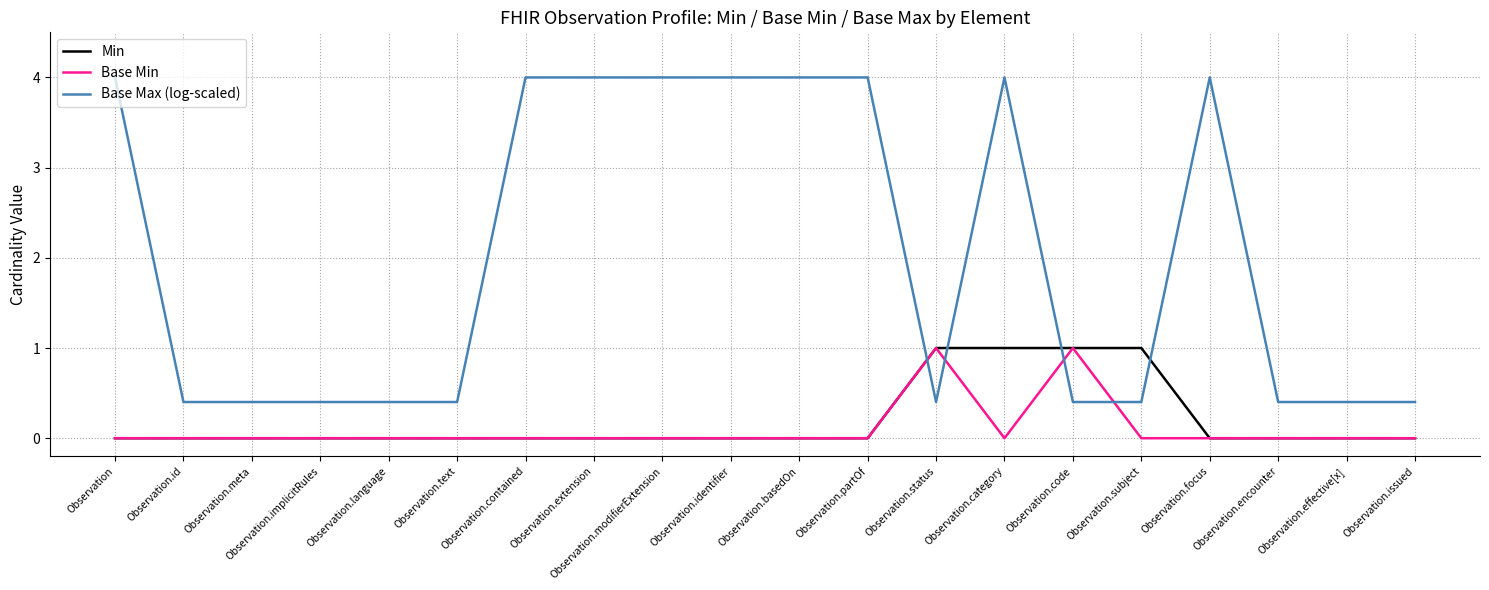

Which series has the widest spread of values?

Base Max (log-scaled)